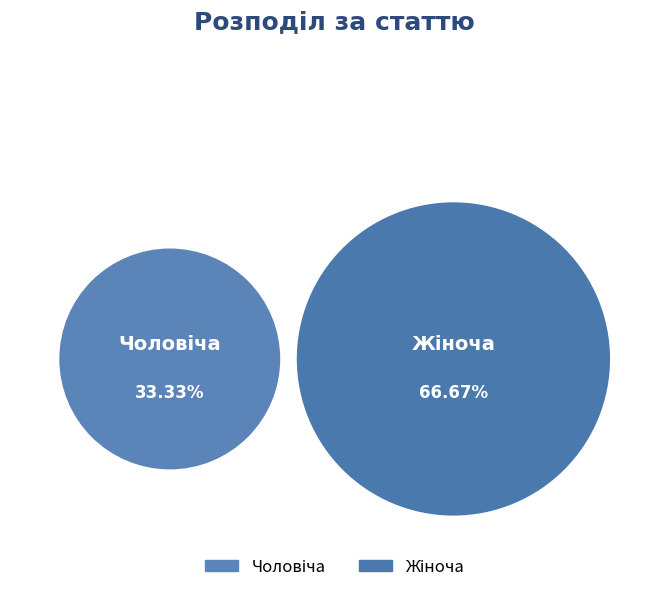

Which category has the biggest portion of the pie?

Жіноча